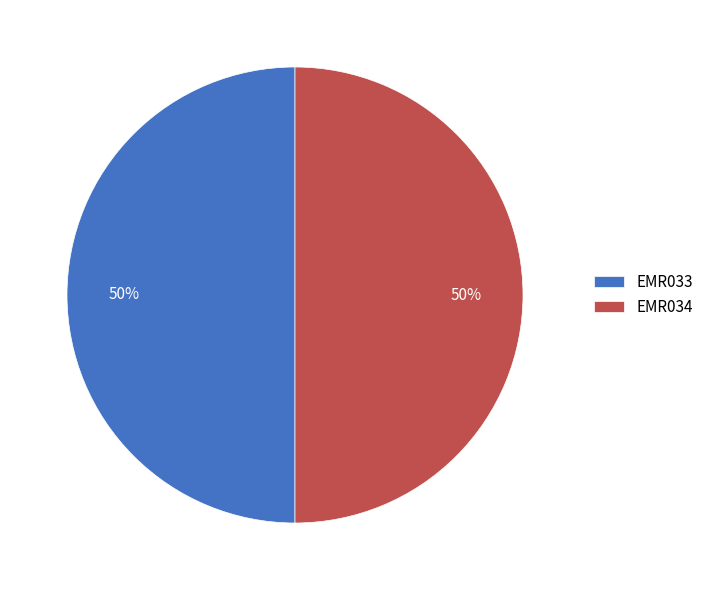

How many slices are in this pie chart?

2